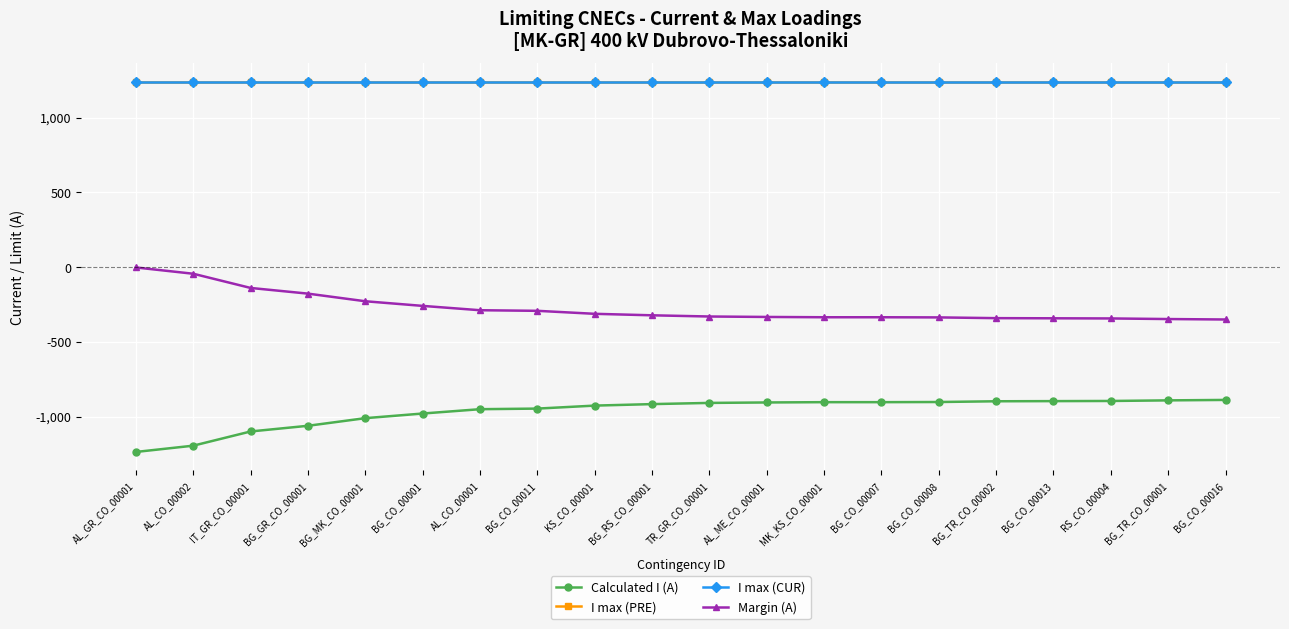

True or false: Margin (A) and I max (PRE) intersect in this chart.

False